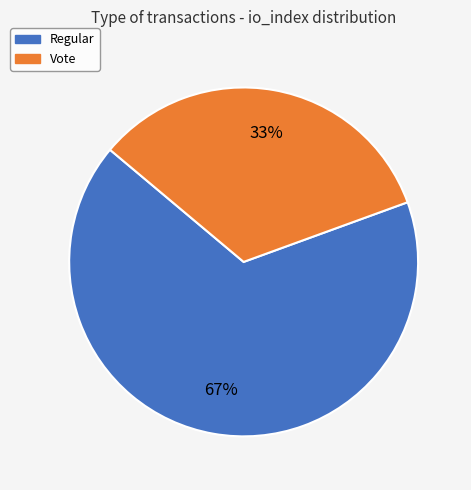

Between Regular and Vote, which is larger?

Regular